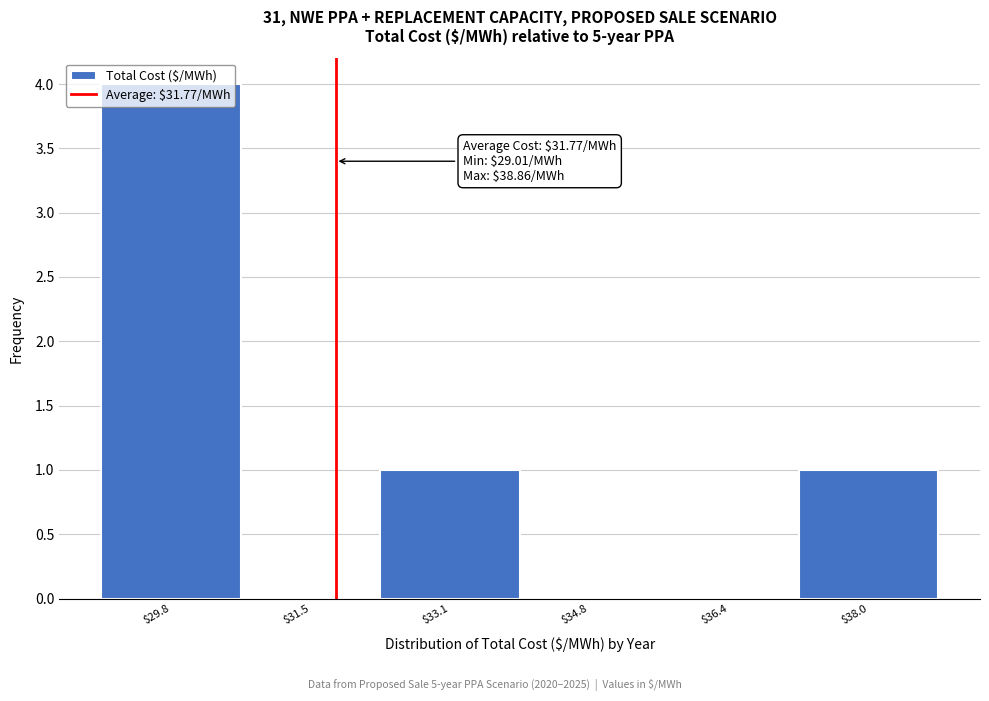

Over which range of the x-axis is the bar tallest?

29.0 to 30.6